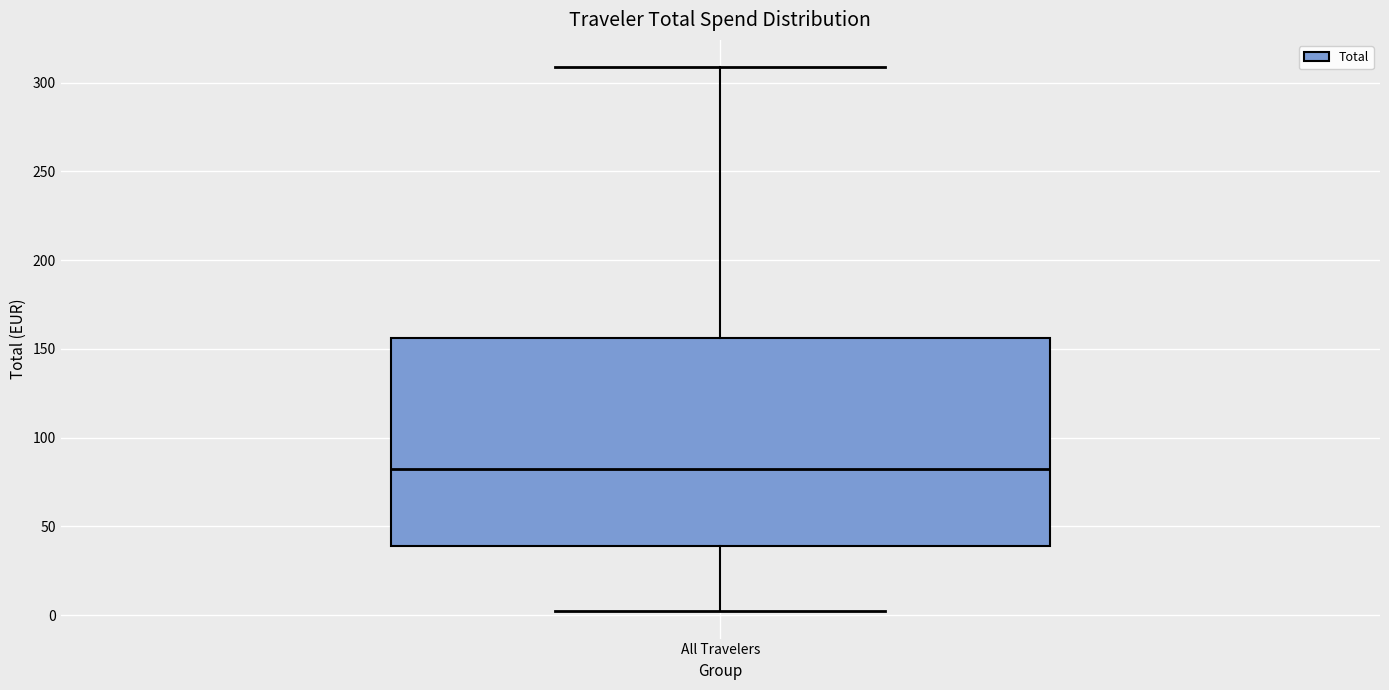

Transcribe this box plot: give where the median line is, the range the box spans, and where the two whiskers end, as read against the y-axis. The values are not printed on the chart, so give them approximately, as read against the axis.

median 85, box 40 to 155, whiskers 0 to 310